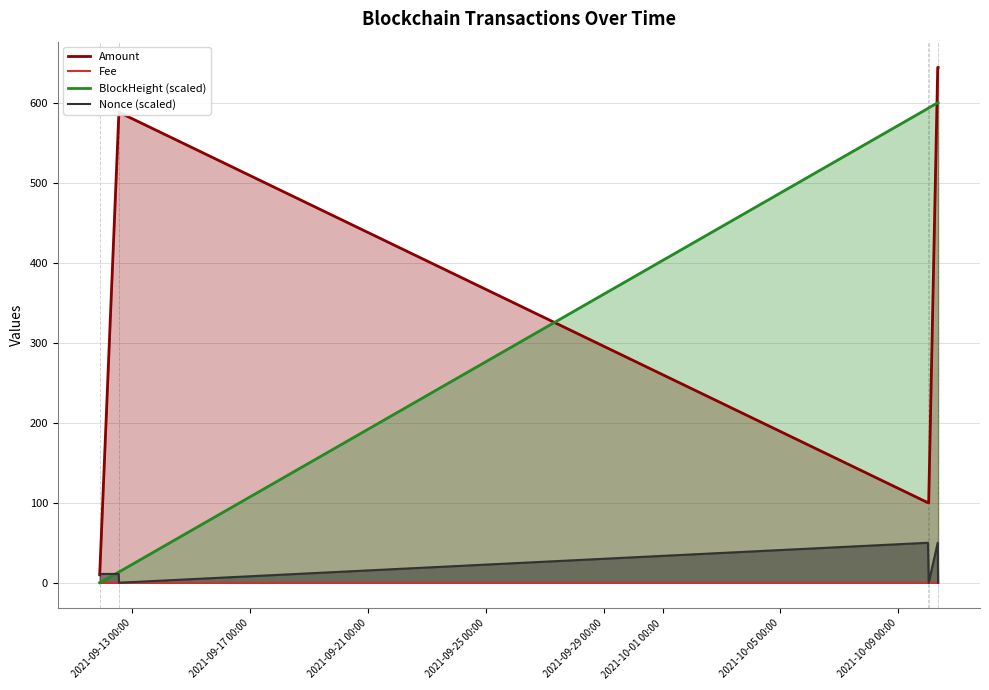

Which series has the largest range (max minus min)?

Amount